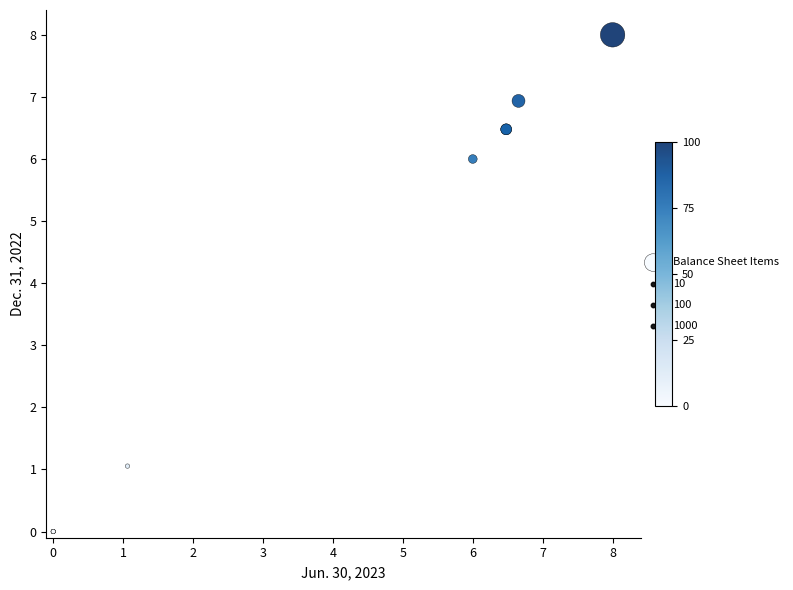

What Y value in the scatter plot is closest to 4?

6.0